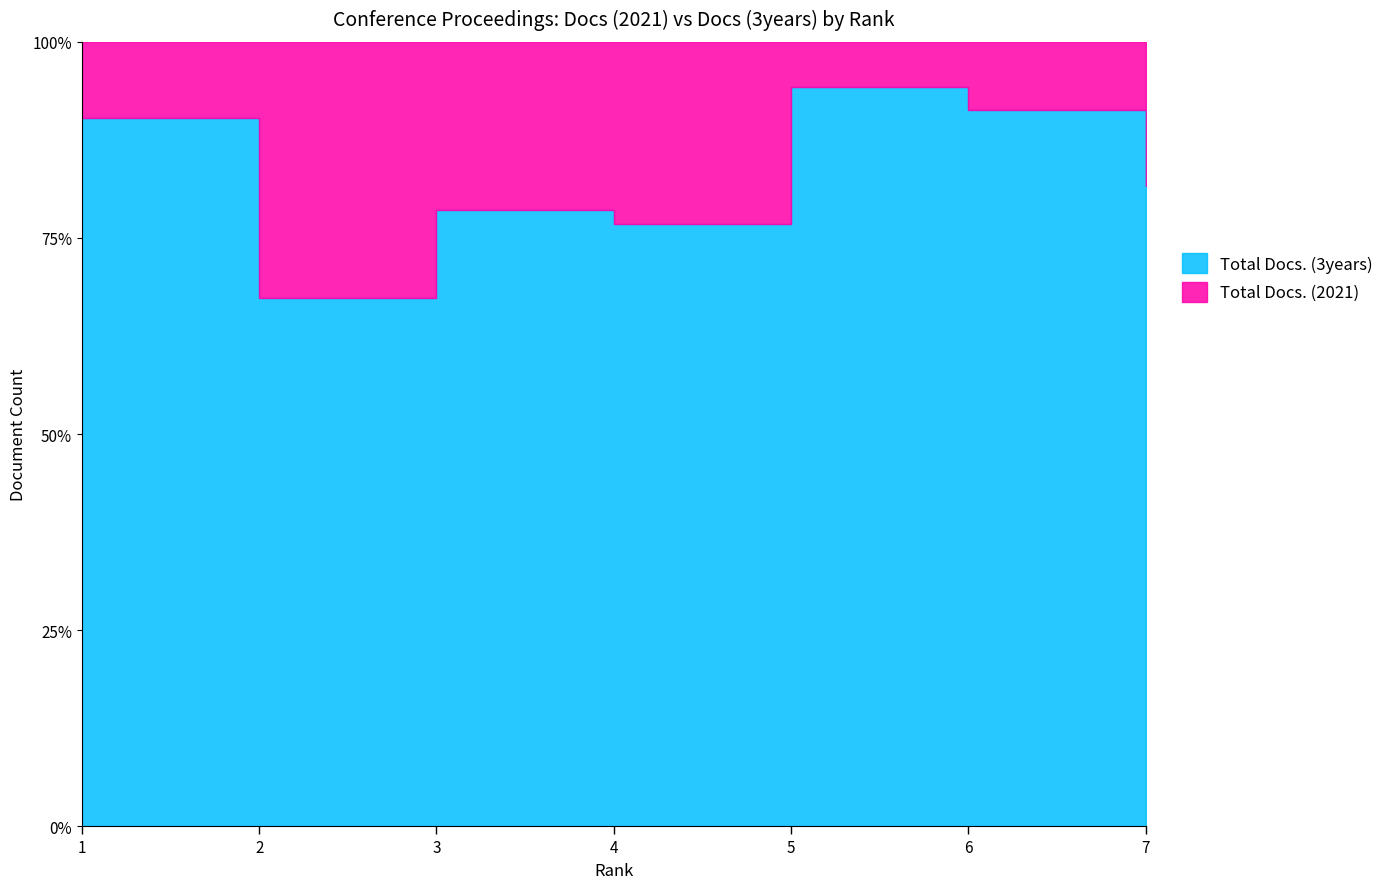

Where does the Total Docs. (3years) series first go above 312?

1